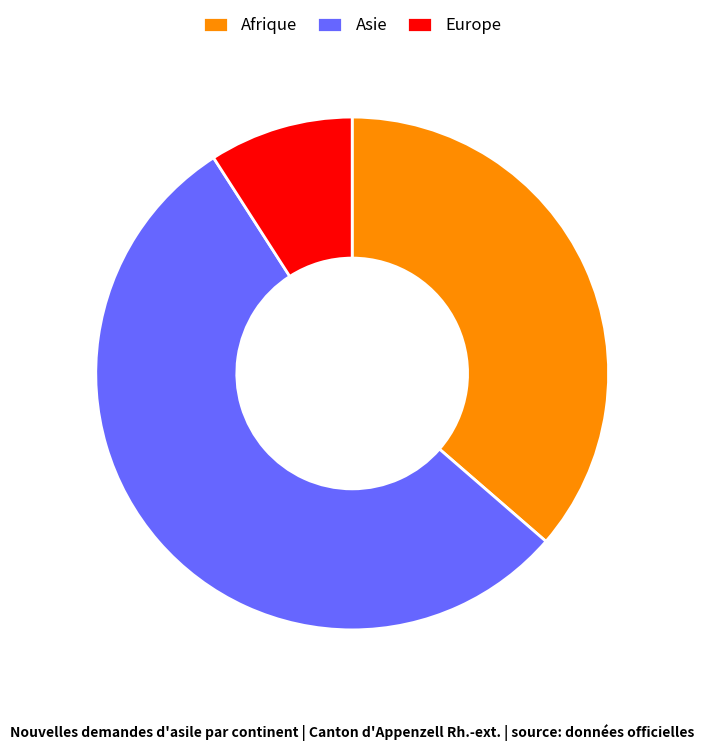

The Asie slice represents 41% of the pie. True or false?

False